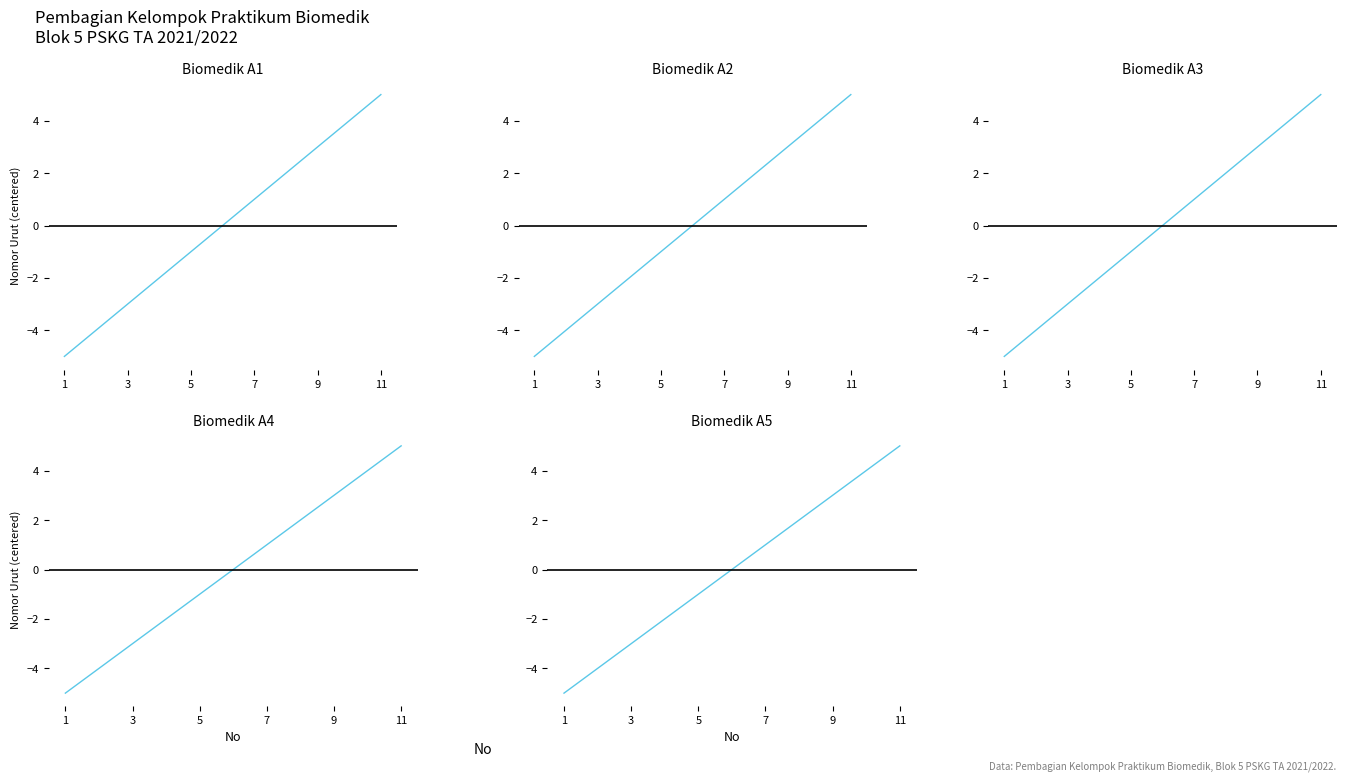

How many categories are shown in the chart?

11